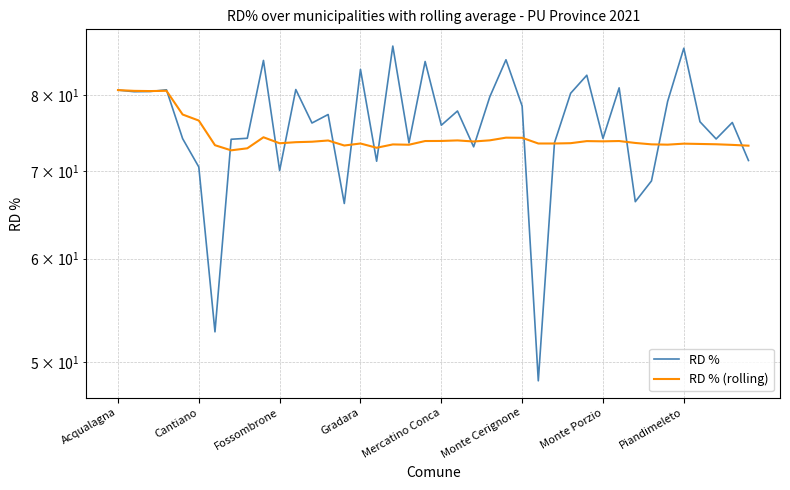

What value does the RD % (rolling) series have at Monte Porzio?

73.3